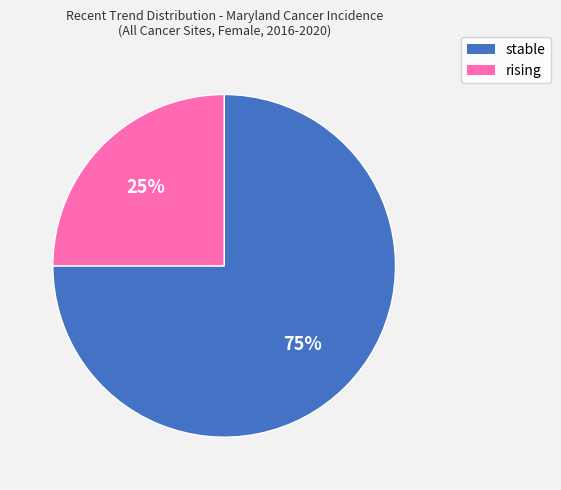

Which slice is the largest?

stable